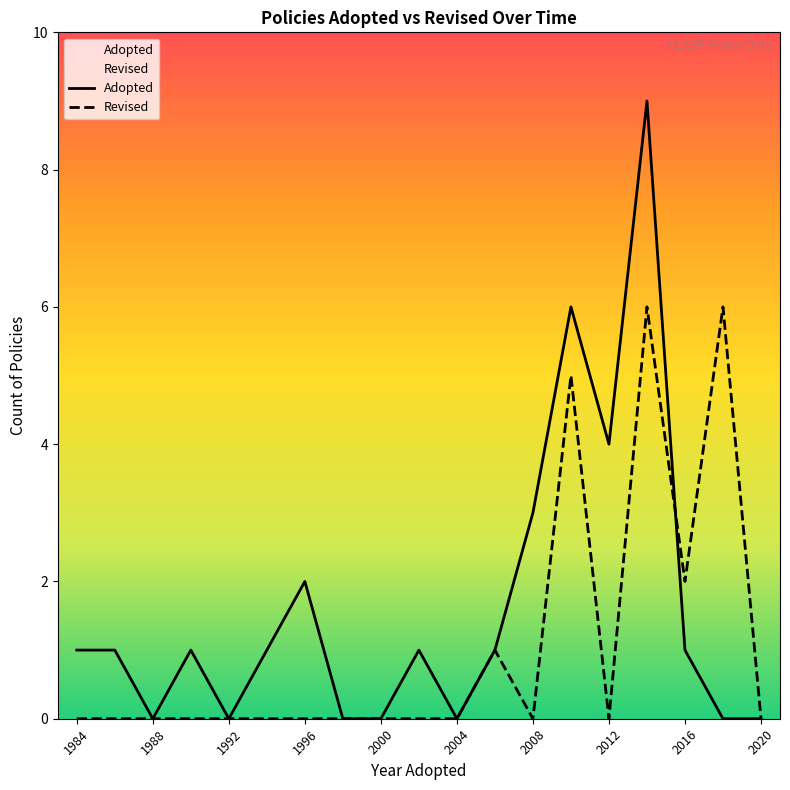

Reading right to left, what are all the values shown in this chart?

Adopted: 0	0	1	9	4	6	3	1	0	1	0	0	2	1	0	1	0	1	1
Revised: 0	6	2	6	0	5	0	1	0	0	0	0	0	0	0	0	0	0	0